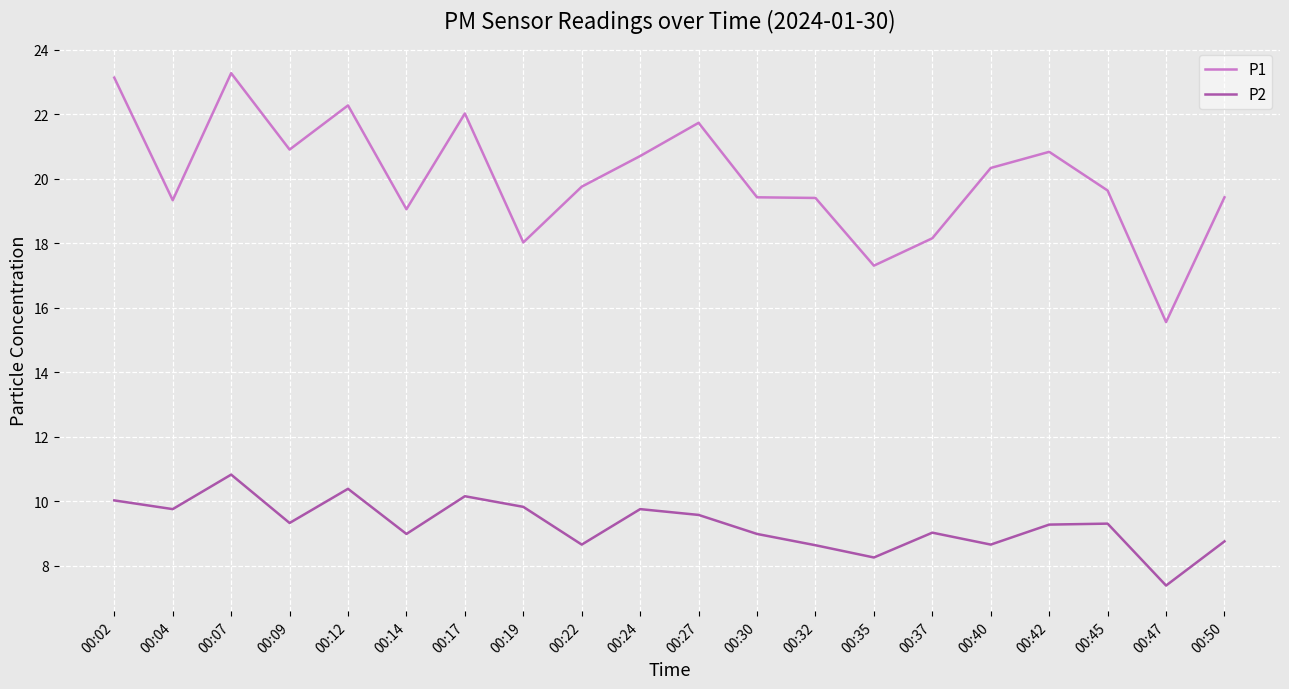

List the series in order of their peak value, highest first.

P1, P2